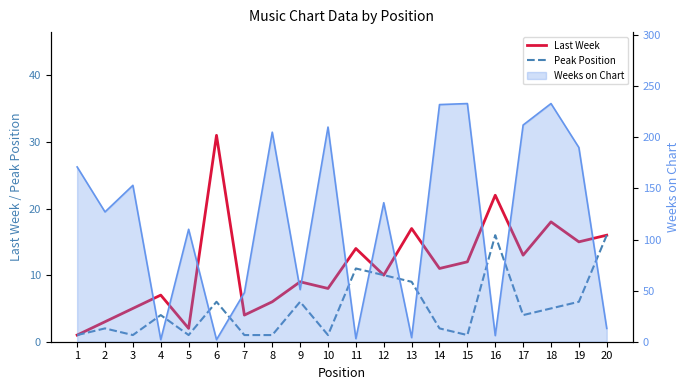

What is the difference between the maximum and minimum values in the Peak Position series?

15